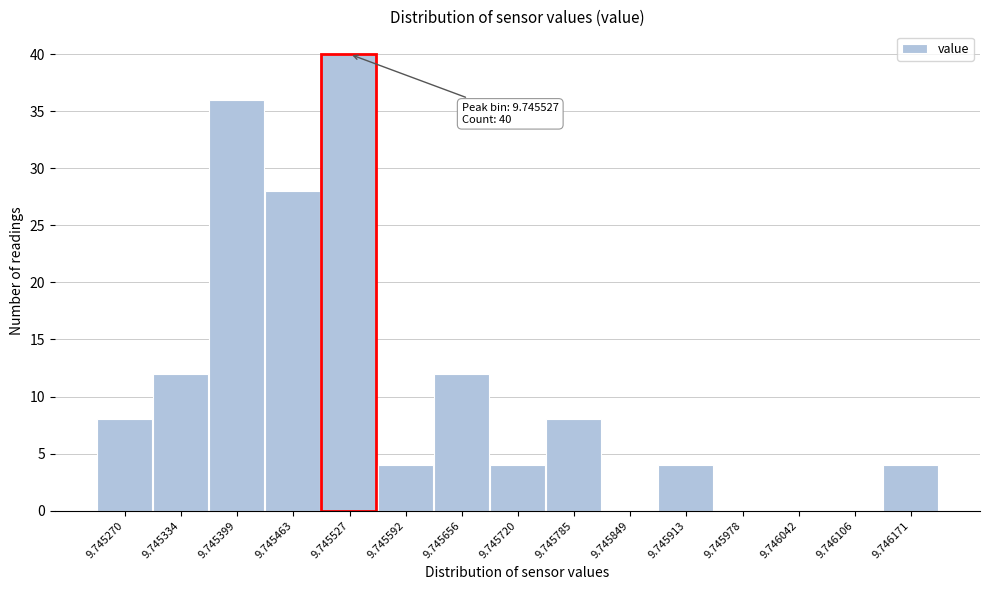

Reading right to left, extract all data points from this chart.

9.746171=4	9.746106=0	9.746042=0	9.745978=0	9.745913=4	9.745849=0	9.745785=8	9.745720=4	9.745656=12	9.745592=4	9.745527=40	9.745463=28	9.745399=36	9.745334=12	9.745270=8